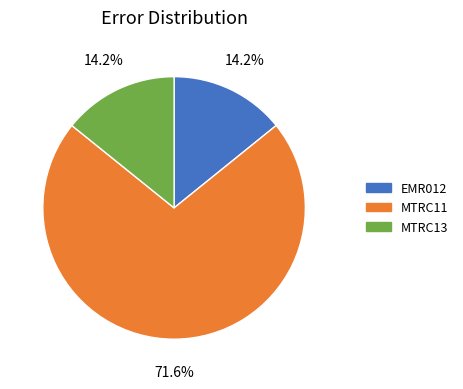

Is it true that MTRC11 is 72% of the pie?

True